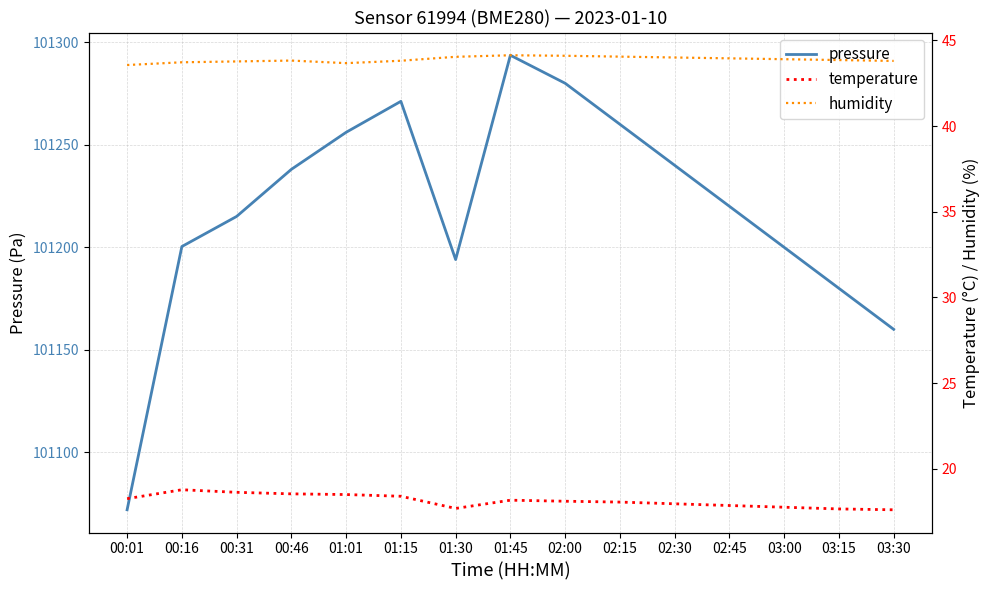

What is the difference between the pressure values at 00:46 and 00:31?

23.0